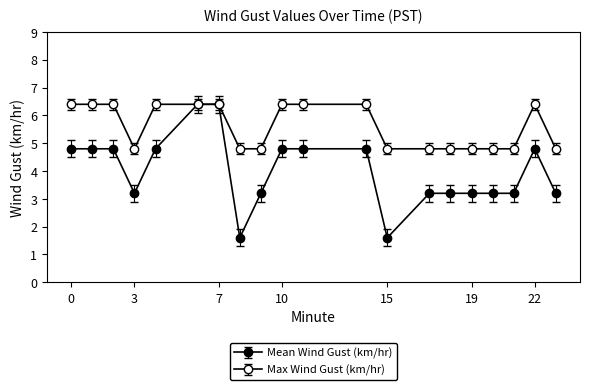

How many values in the Mean Wind Gust (km/hr) series exceed 4?

10